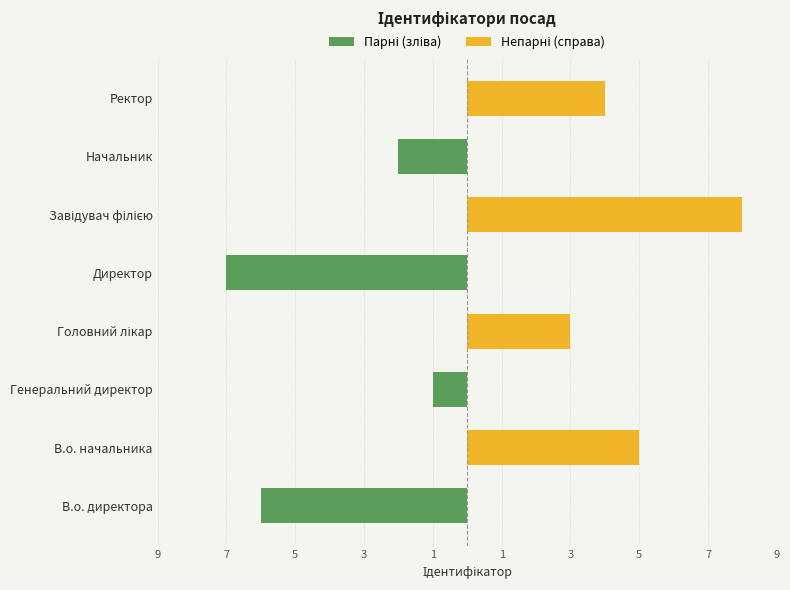

What is the sum of all Парні (зліва) values?

-16